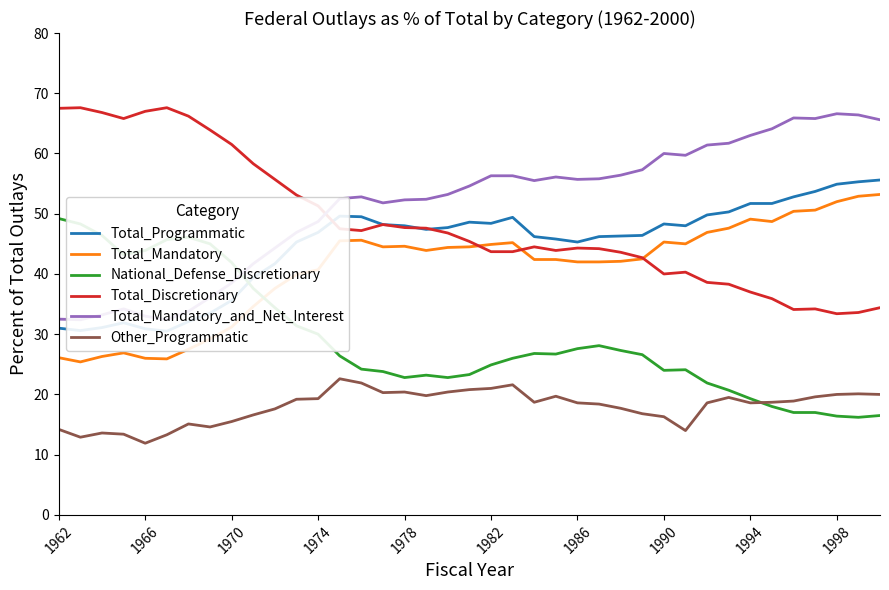

How many intersections are there between Total_Mandatory and National_Defense_Discretionary?

1